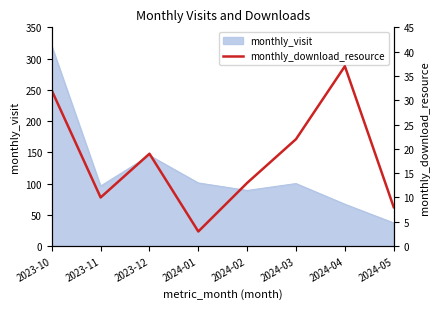

The value of monthly_visit at 2024-05 is 37. True or false?

True